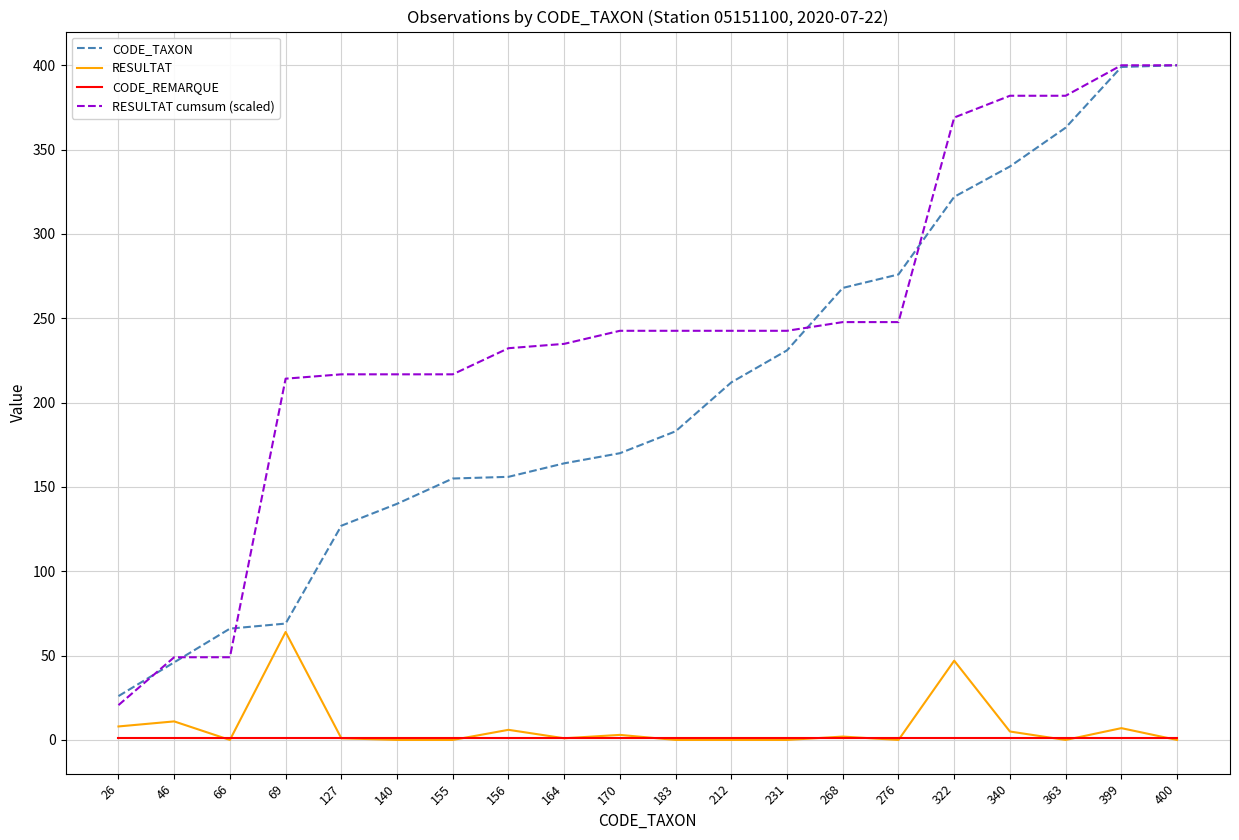

True or false: RESULTAT cumsum (scaled) has a value of 23.4 at 66.

False